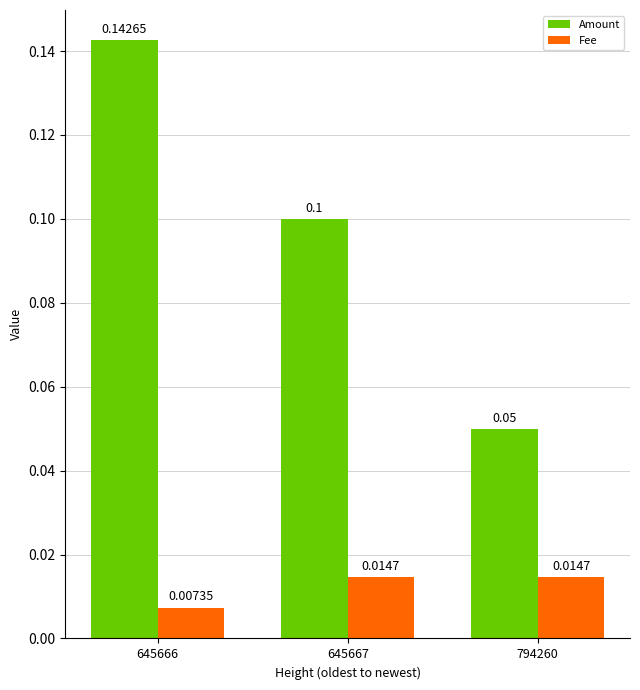

At how many categories does at least one series exceed 0?

3